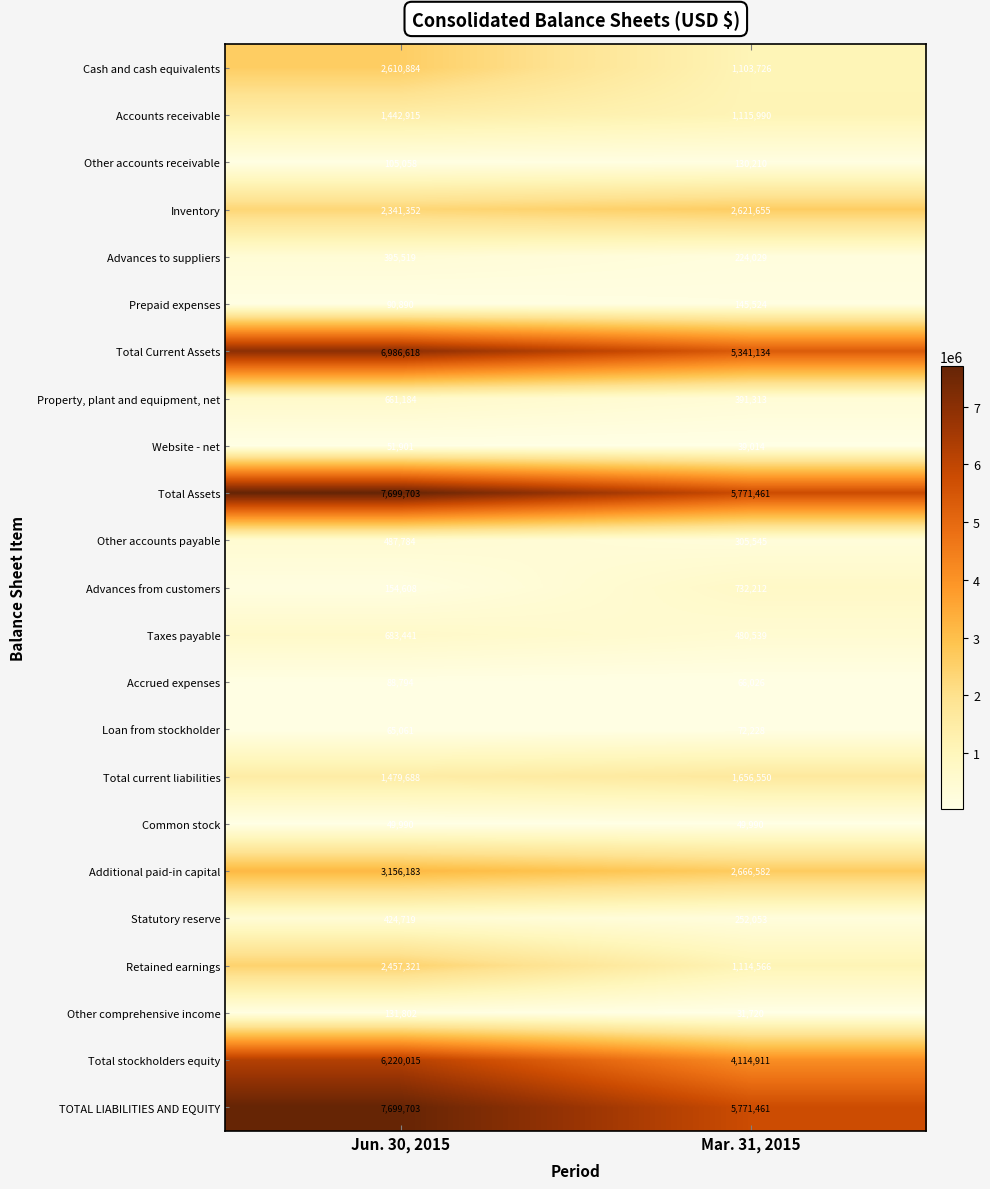

What is the total value across all series at Mar. 31, 2015?

34198439